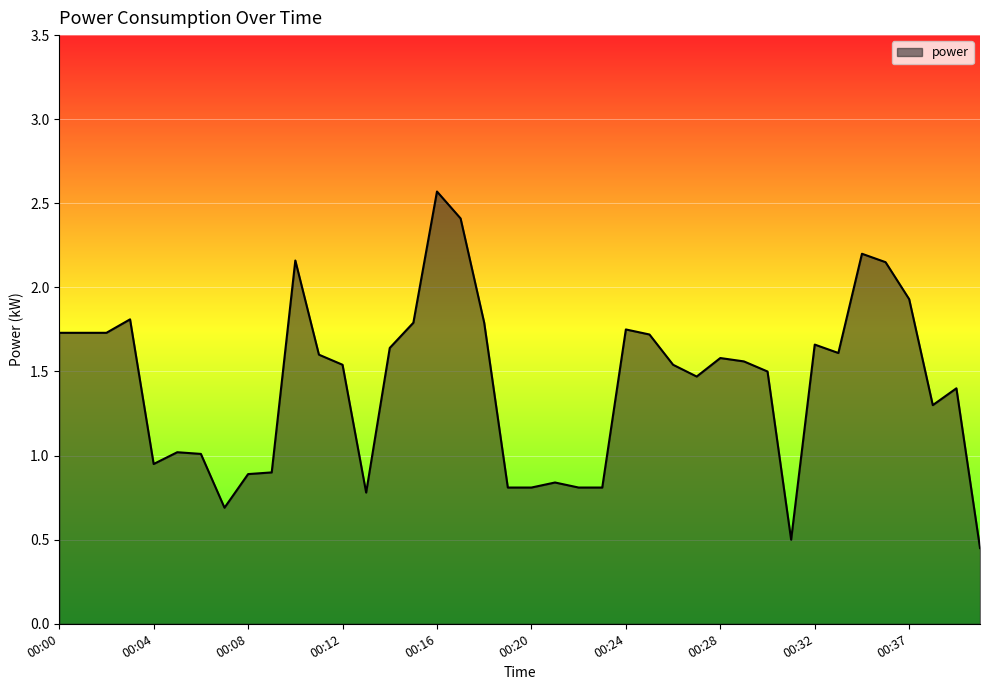

What is the greatest value displayed?

2.6